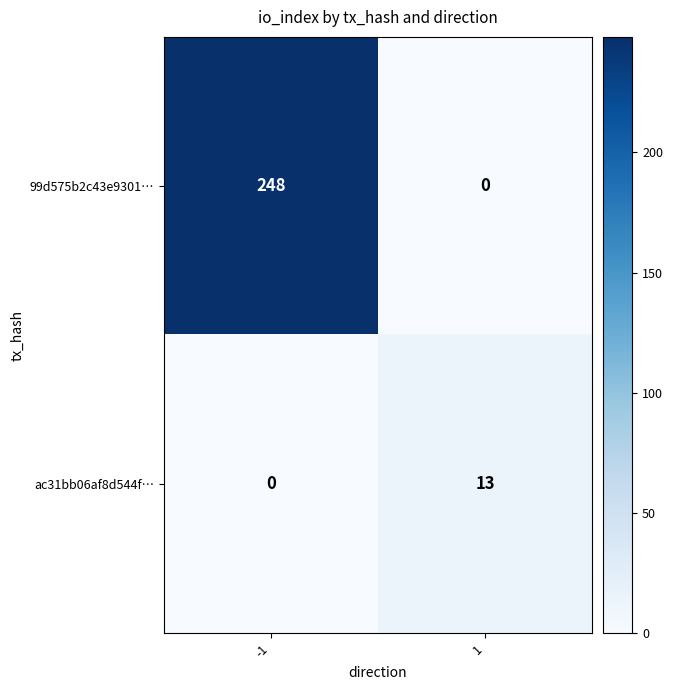

What value does the 99d575b2c43e9301… series have at -1, to the nearest 10?

250